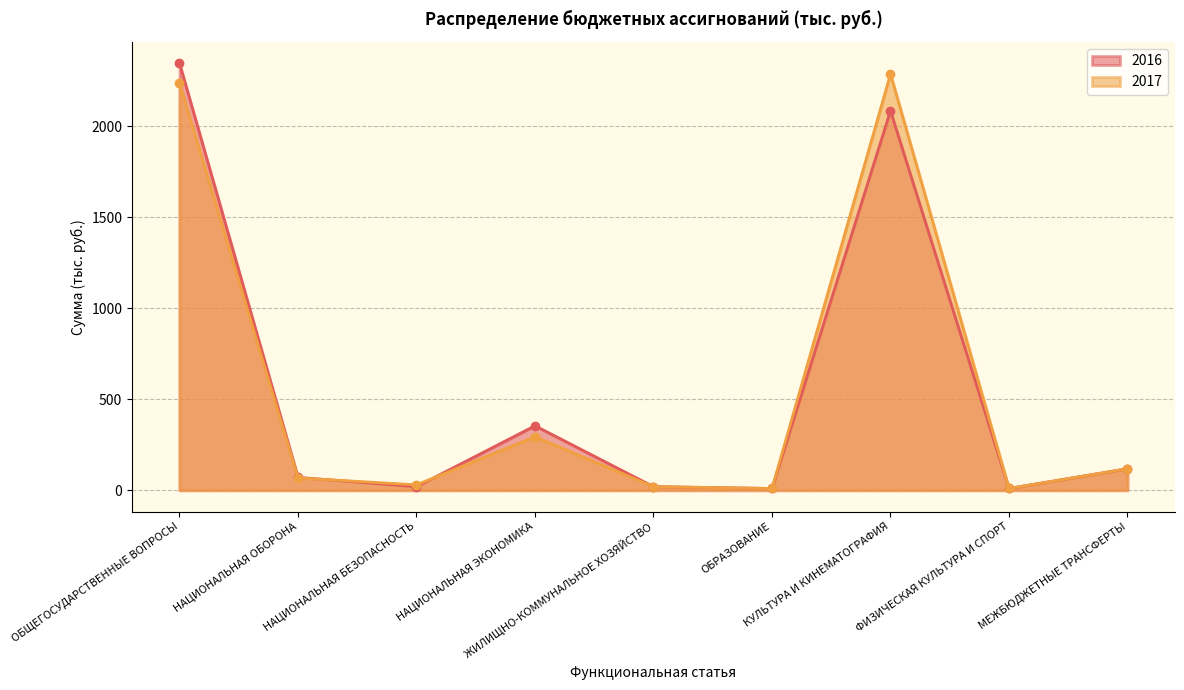

How many interior local valleys does the 2016 series have?

3